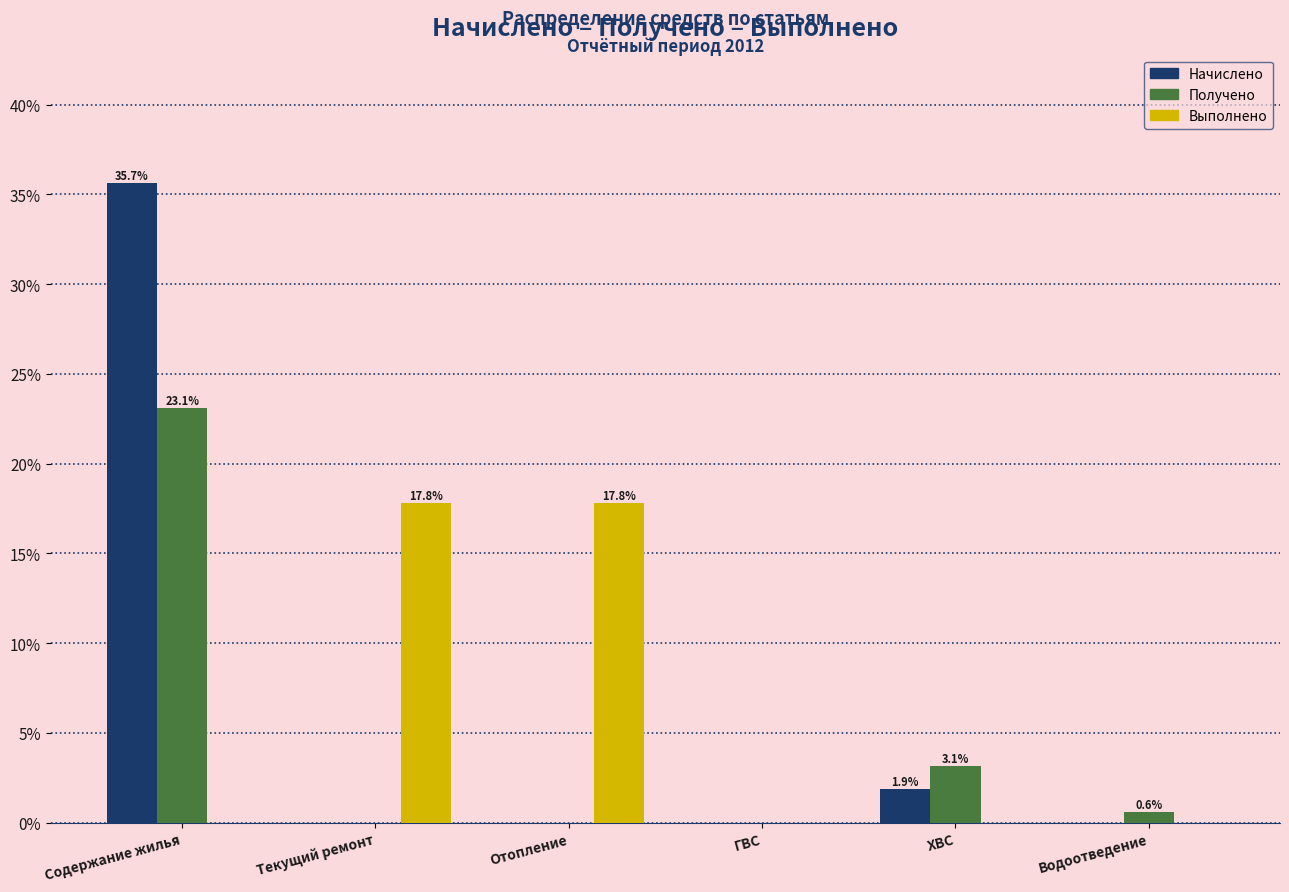

Reading right to left, transcribe all the data shown in this chart.

Начислено: Водоотведение=0.0	ХВС=1.9	ГВС=0.0	Отопление=0.0	Текущий ремонт=0.0	Содержание жилья=35.7
Получено: Водоотведение=0.6	ХВС=3.1	ГВС=0.0	Отопление=0.0	Текущий ремонт=0.0	Содержание жилья=23.1
Выполнено: Водоотведение=0.0	ХВС=0.0	ГВС=0.0	Отопление=17.8	Текущий ремонт=17.8	Содержание жилья=0.0